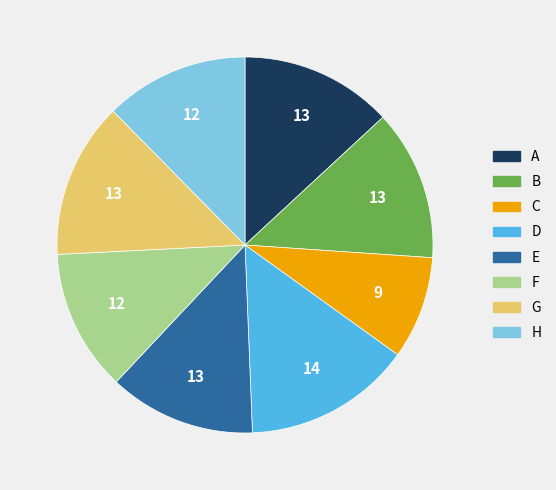

Is C the majority of the pie?

No